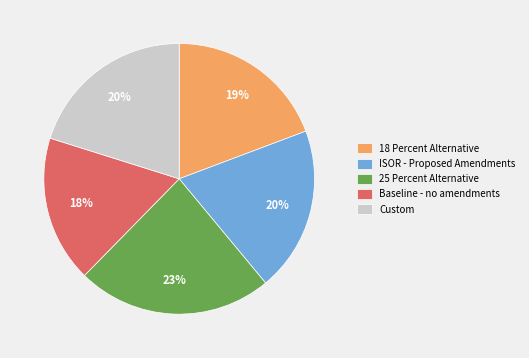

Is it true that 25 Percent Alternative is 29% of the pie?

False